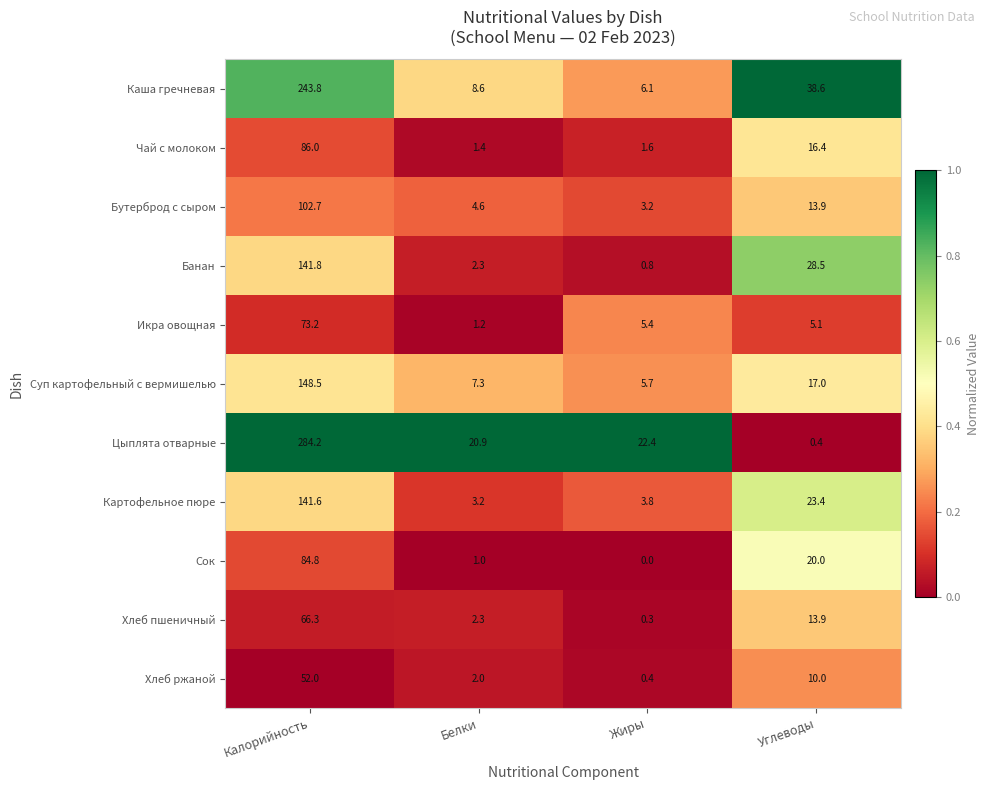

How many categories are shown in the chart?

4